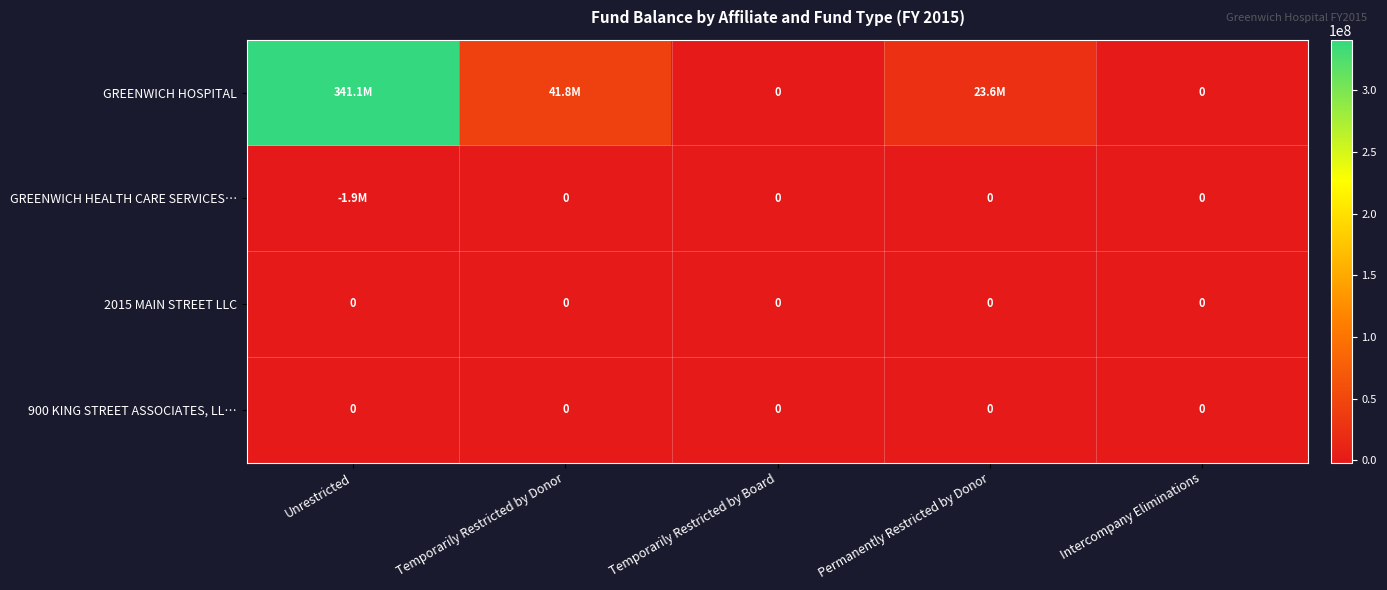

Is it true that 900 KING STREET ASSOCIATES, LL… equals 0 at Temporarily Restricted by Donor?

True